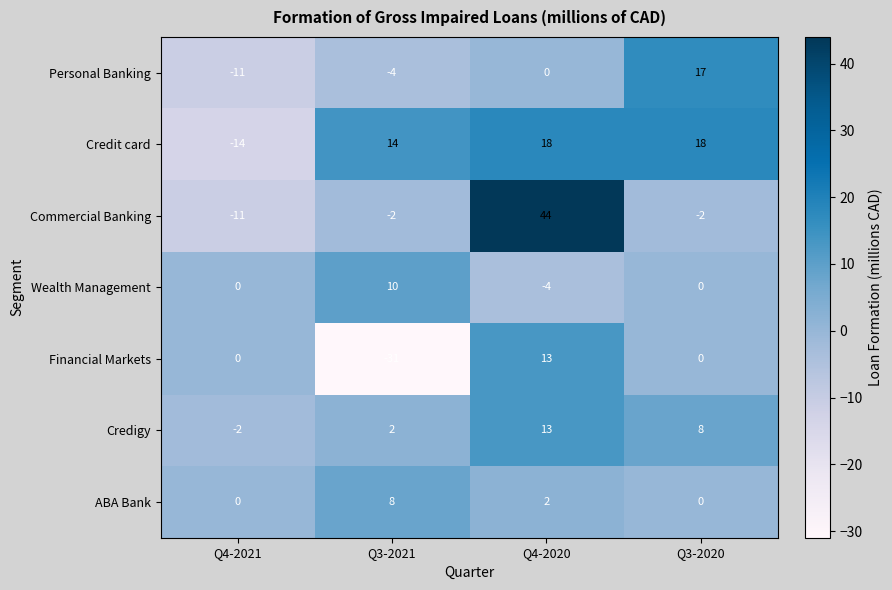

How many negative values does the Commercial Banking series have?

3